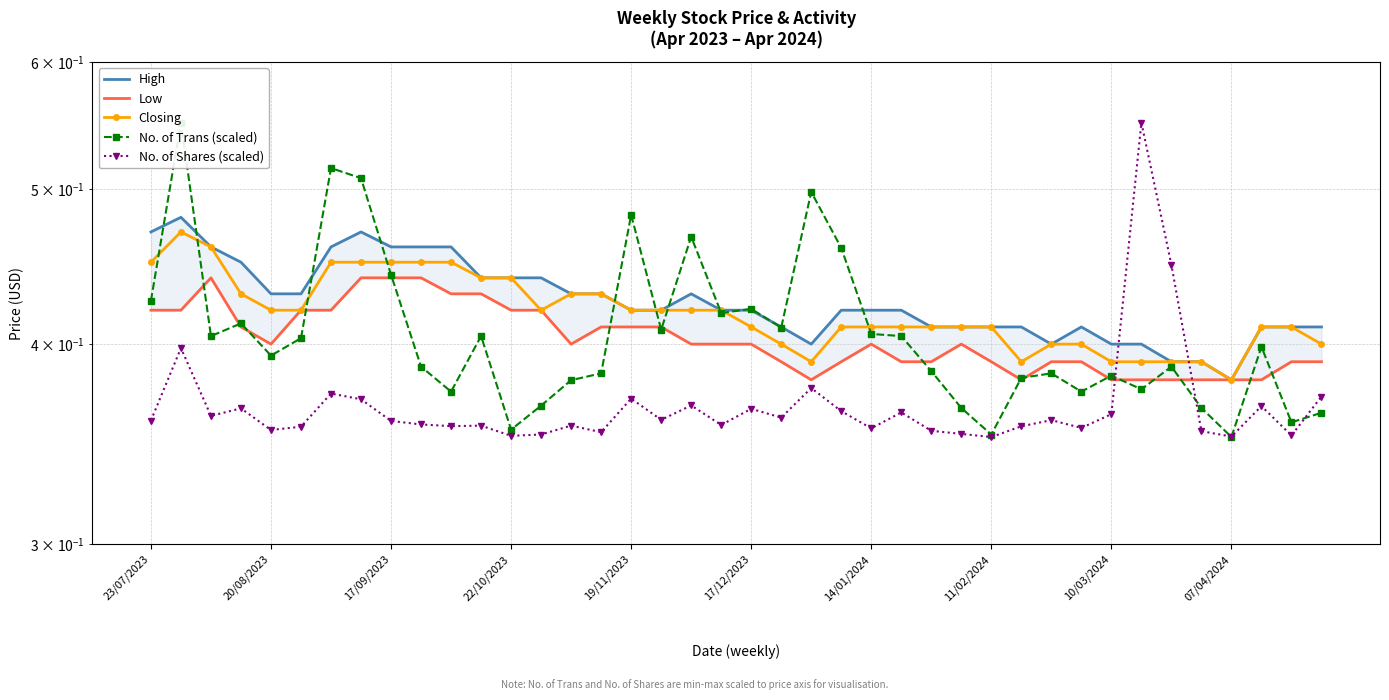

What are all the series names shown in the legend?

High, Low, Closing, No. of Trans (scaled), No. of Shares (scaled)